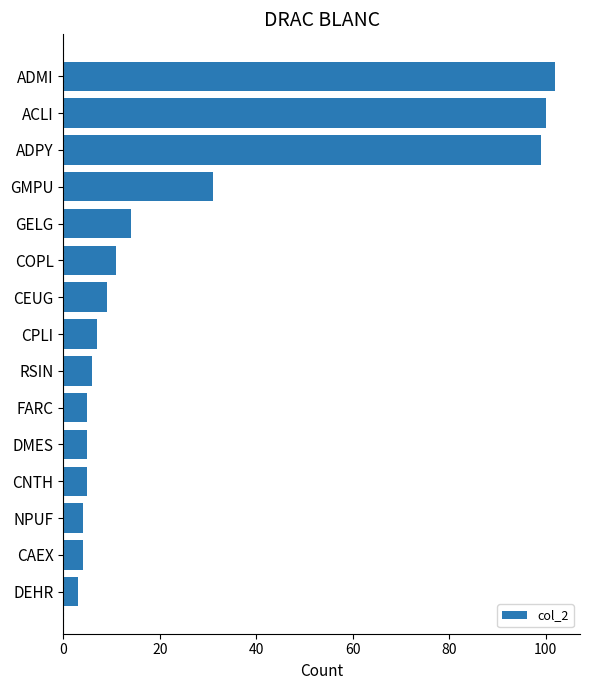

Is it true that the value at CAEX is 4?

True